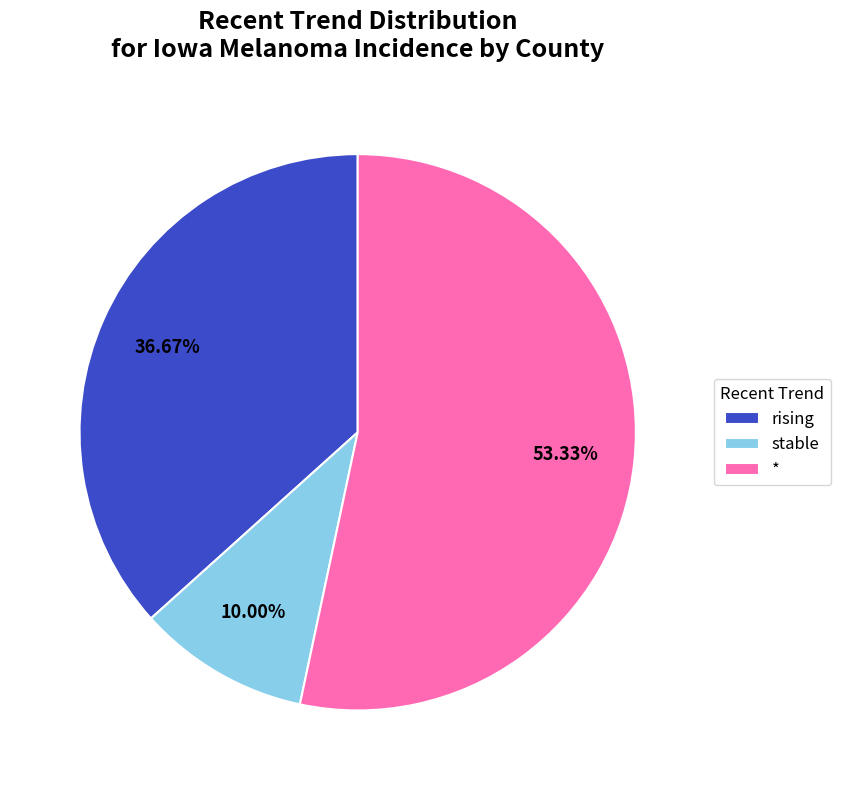

Count the number of slices in the pie.

3